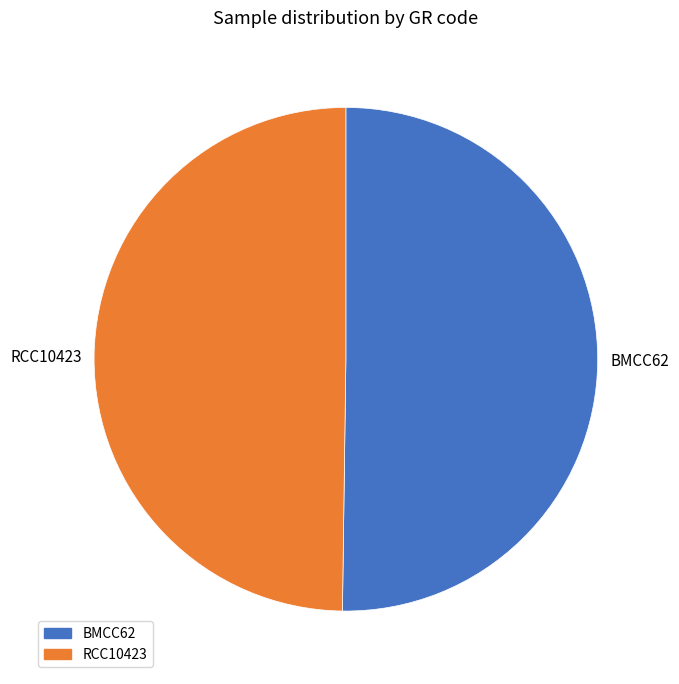

Is it true that BMCC62 is 36% of the pie?

False